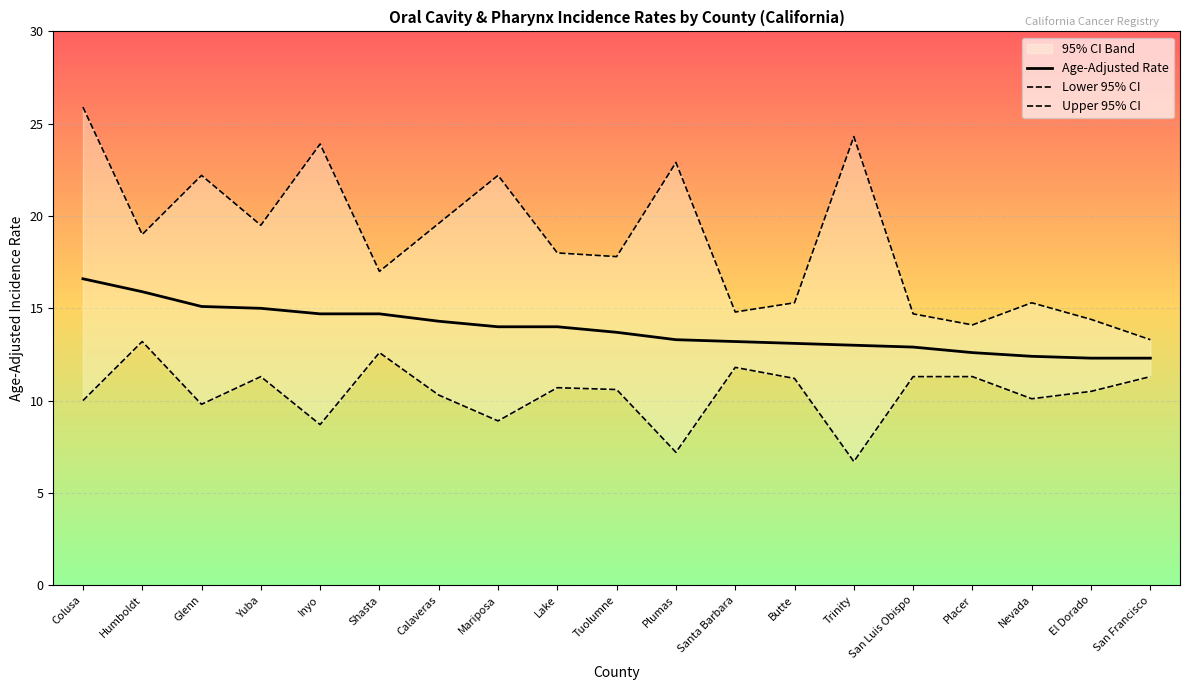

What is the greatest value displayed?

25.9